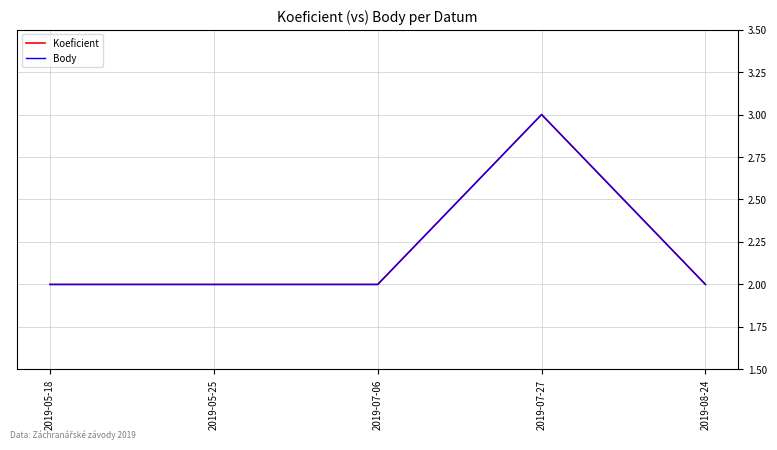

Which label corresponds to the smallest value in the chart?

2019-05-18